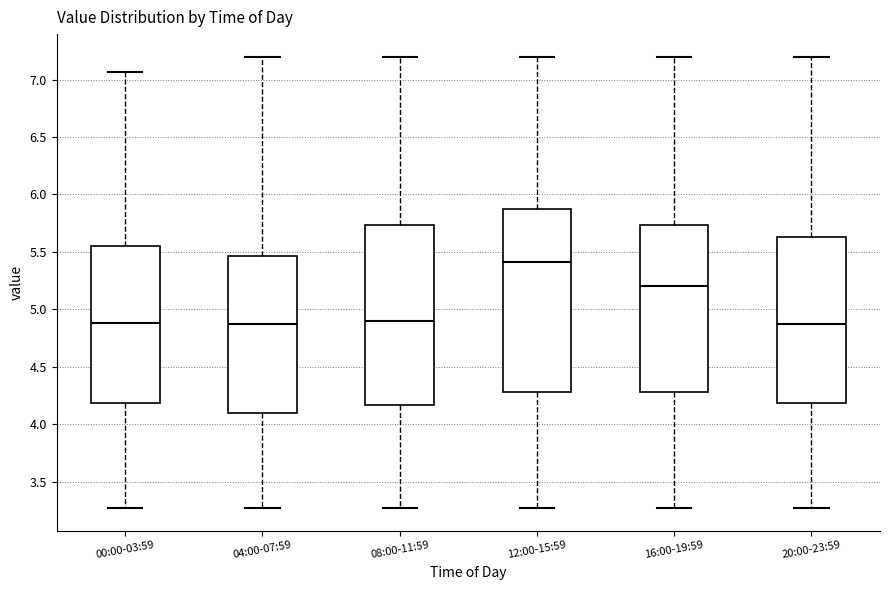

Reading left to right, transcribe this box plot: for each box, give where its median line is, the range the box spans, and where its two whiskers end, as read against the y-axis. The values are not printed on the chart, so give them approximately, as read against the axis.

00:00-03:59: median 4.90, box 4.20 to 5.55, whiskers 3.25 to 7.05
04:00-07:59: median 4.85, box 4.10 to 5.45, whiskers 3.25 to 7.20
08:00-11:59: median 4.90, box 4.15 to 5.75, whiskers 3.25 to 7.20
12:00-15:59: median 5.40, box 4.30 to 5.85, whiskers 3.25 to 7.20
16:00-19:59: median 5.20, box 4.30 to 5.75, whiskers 3.25 to 7.20
20:00-23:59: median 4.85, box 4.20 to 5.65, whiskers 3.25 to 7.20